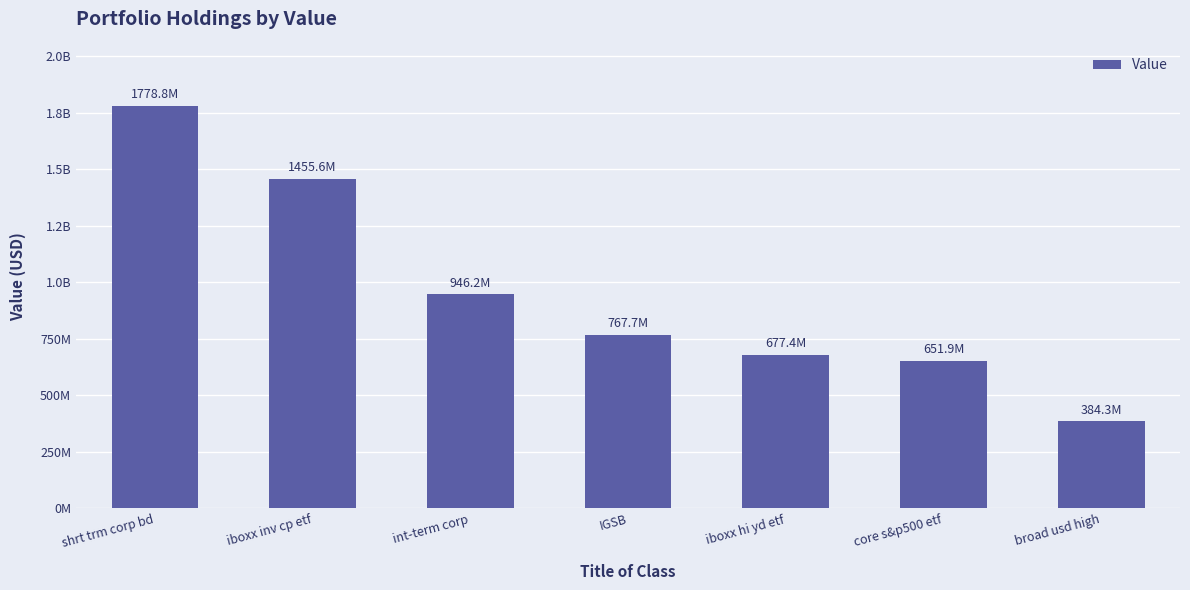

Are the bars horizontal?

No